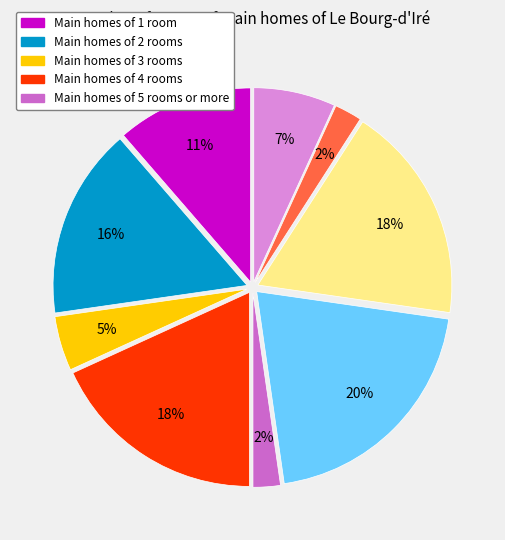

Is there any slice that represents more than half of the pie?

No